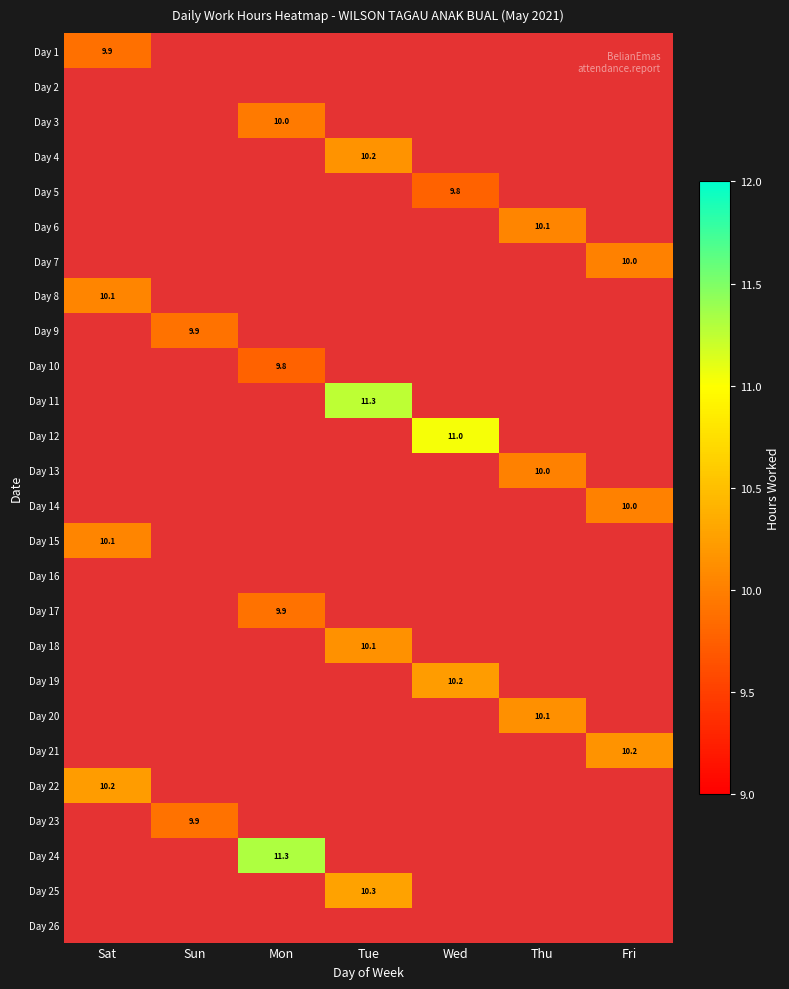

Is it true that Day 18 equals 10.1 at Tue?

True